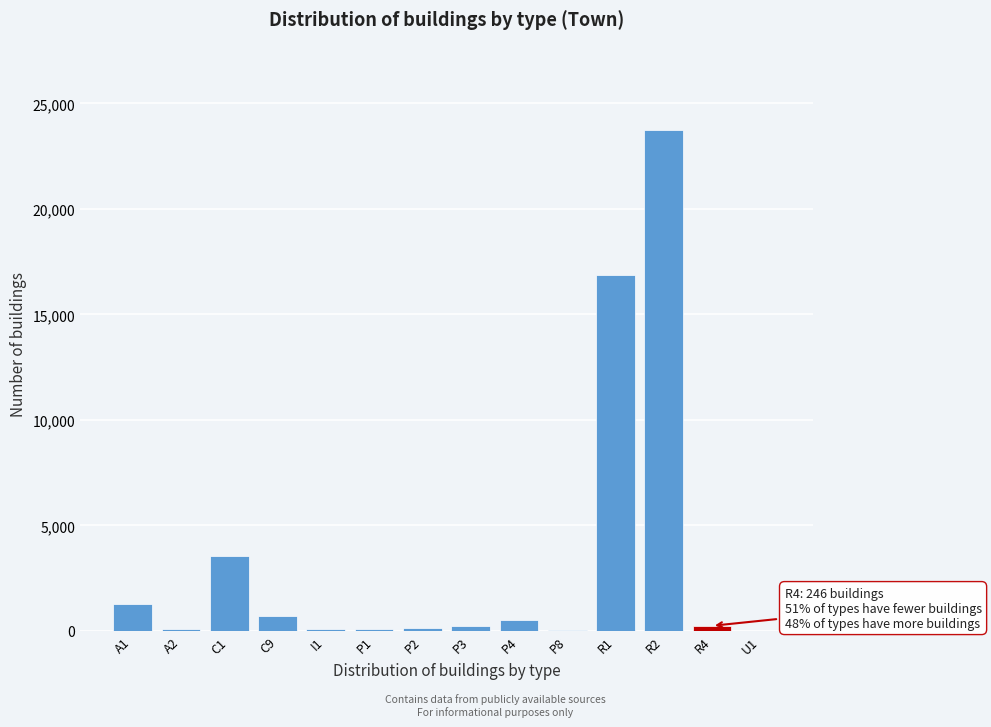

Is it true that the value at R2 is 23722?

True